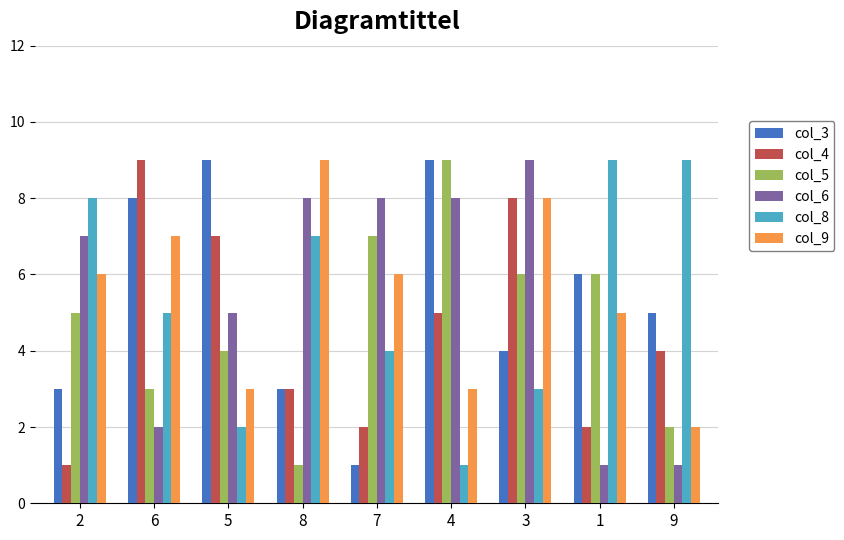

The value of col_6 at 2 is 4. True or false?

False